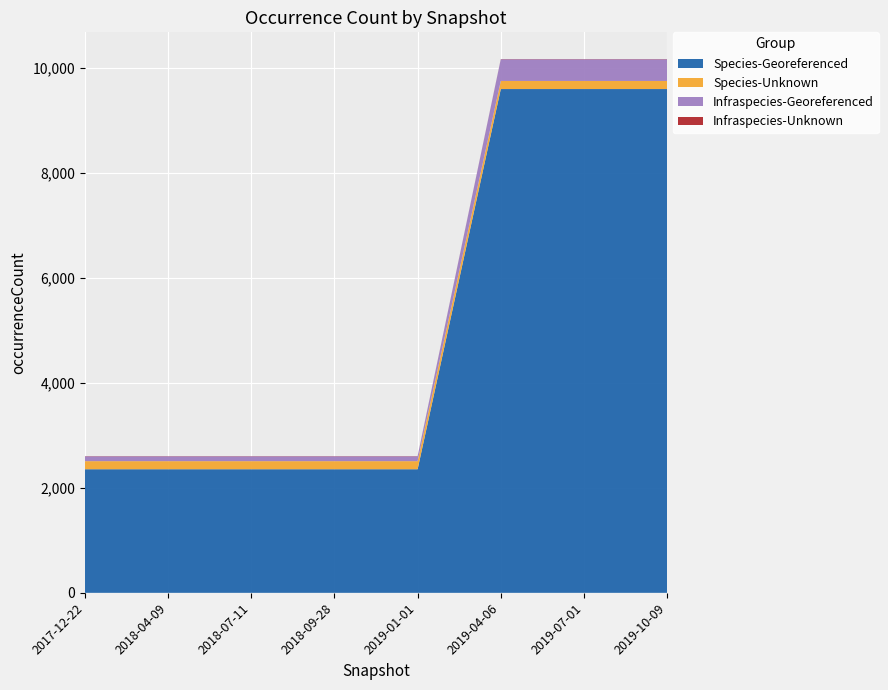

Reading right to left, list all the values displayed in this chart.

Species-Georeferenced: 9599	9599	9599	2355	2355	2355	2355	2355
Species-Unknown: 154	154	154	154	154	154	154	154
Infraspecies-Georeferenced: 414	414	414	92	92	92	92	92
Infraspecies-Unknown: 4	4	4	4	4	4	4	4